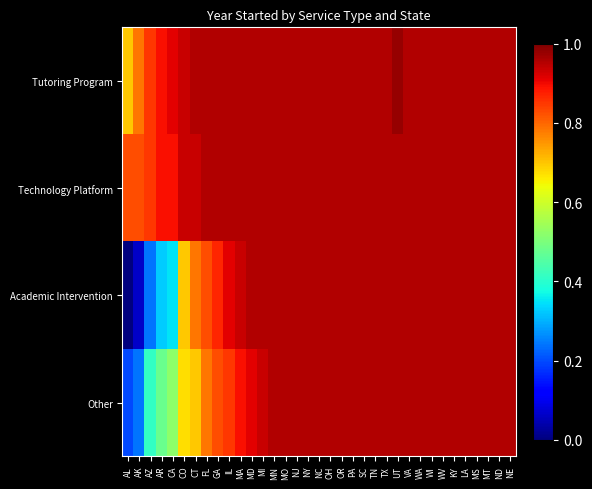

Which series has the widest spread of values?

Academic Intervention